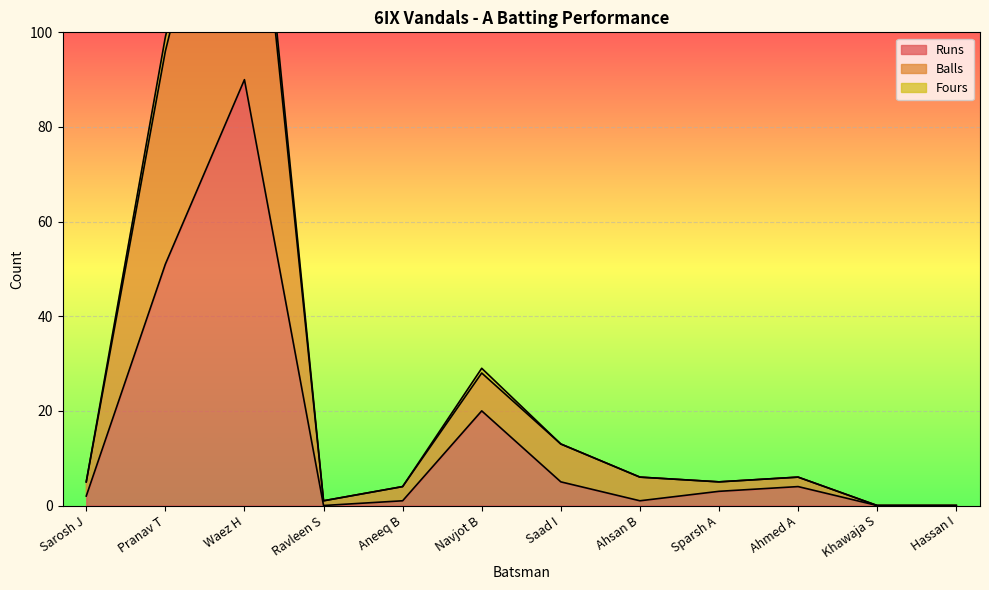

Is it true that Balls equals 164 at Waez H?

True